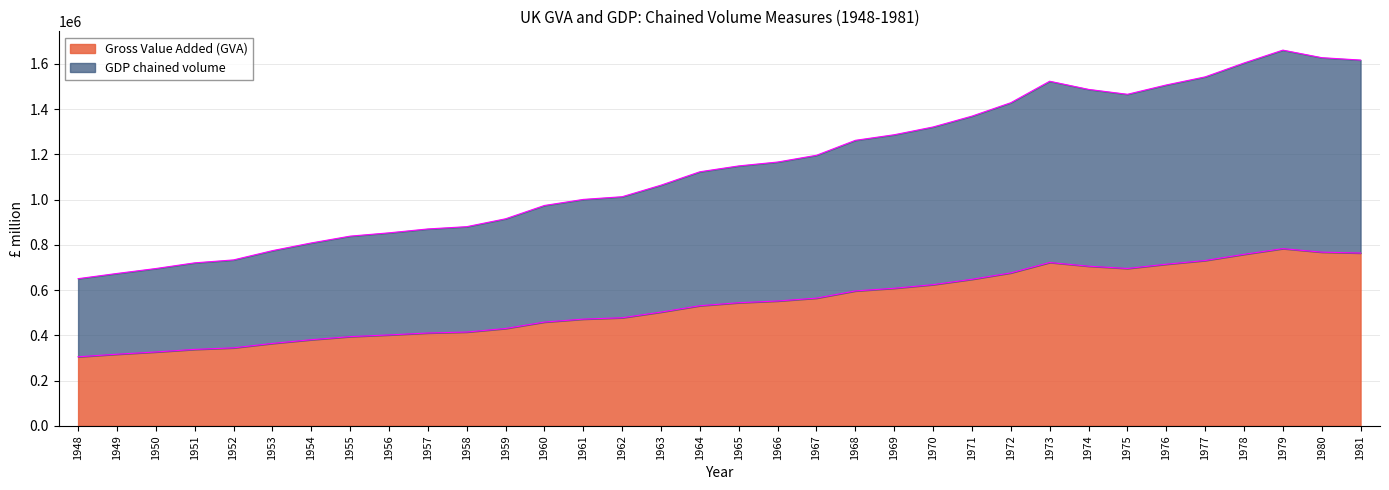

How many lines are shown in the chart?

2